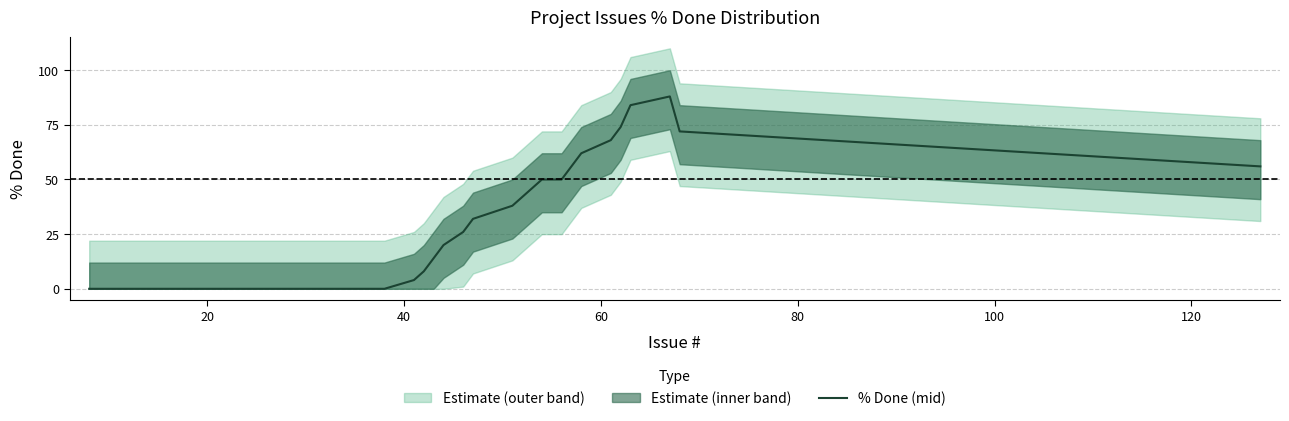

Does the chart have visible grid lines?

Yes